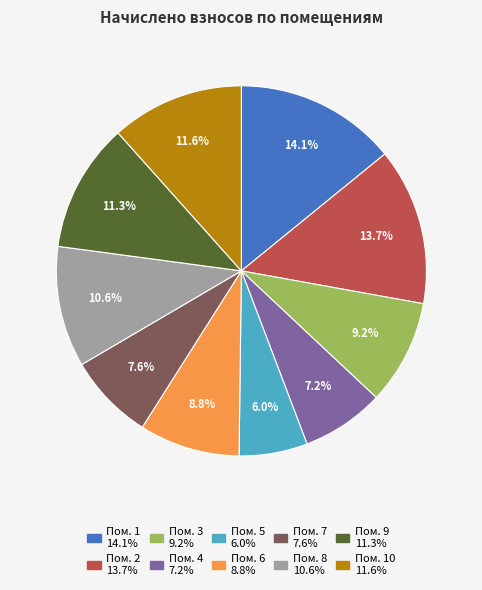

Is there any slice that represents more than half of the pie?

No